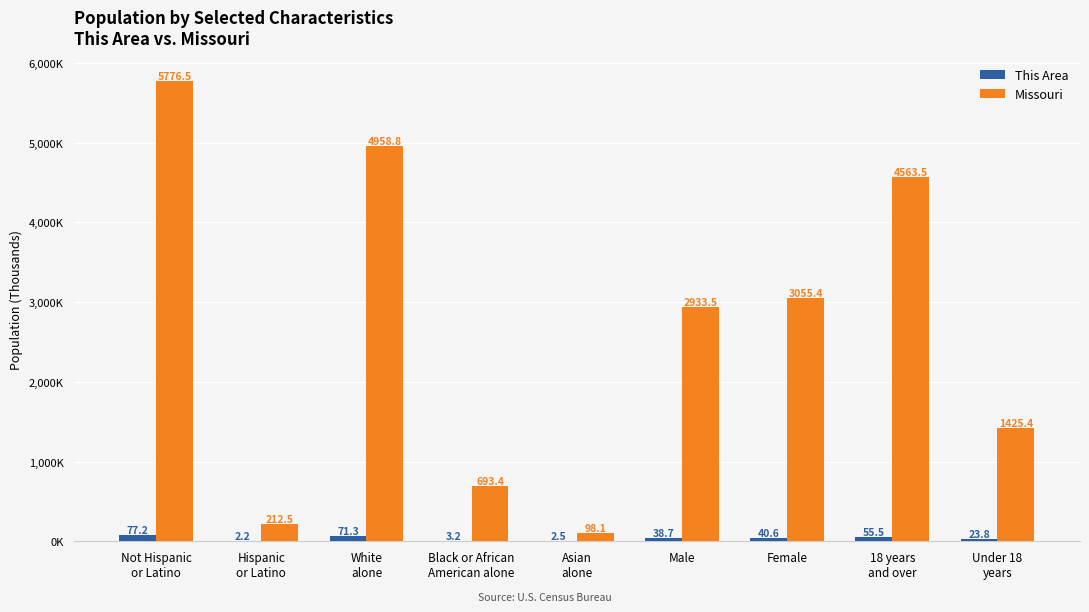

Which series changed the most between Hispanic
or Latino and Black or African
American alone?

Missouri